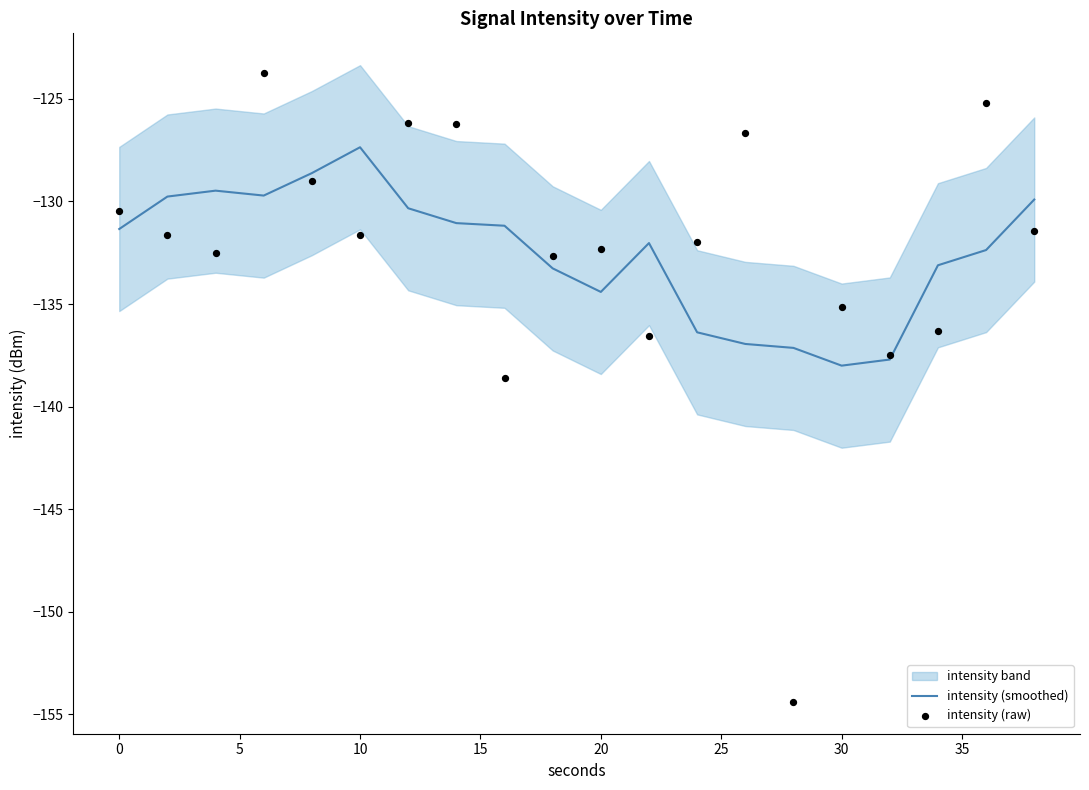

Is the value of intensity (smoothed) at 10 greater than the value of intensity (raw) at 20?

Yes